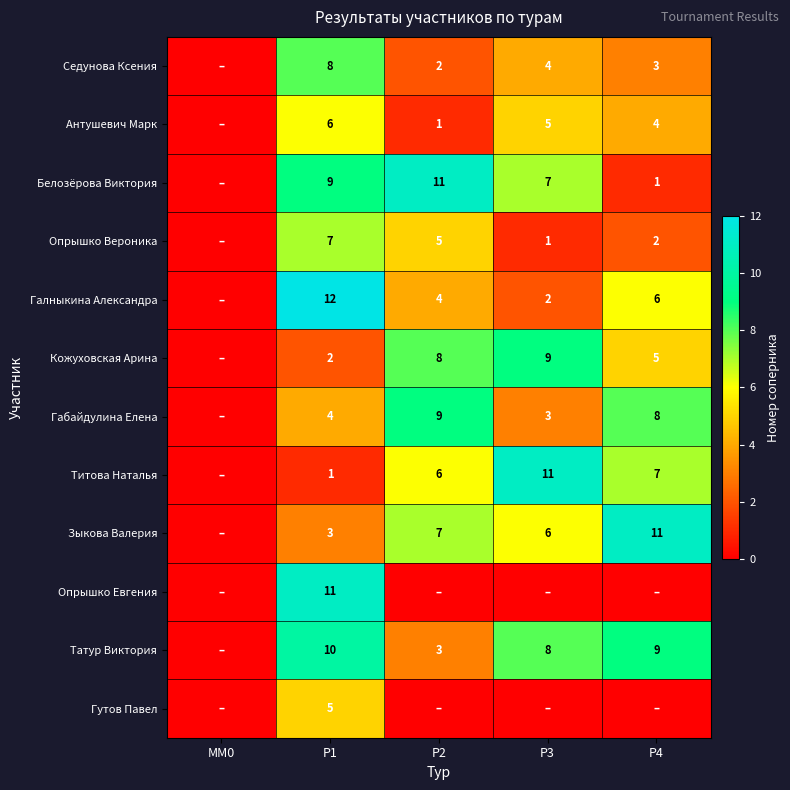

What is the maximum value shown in the chart?

12